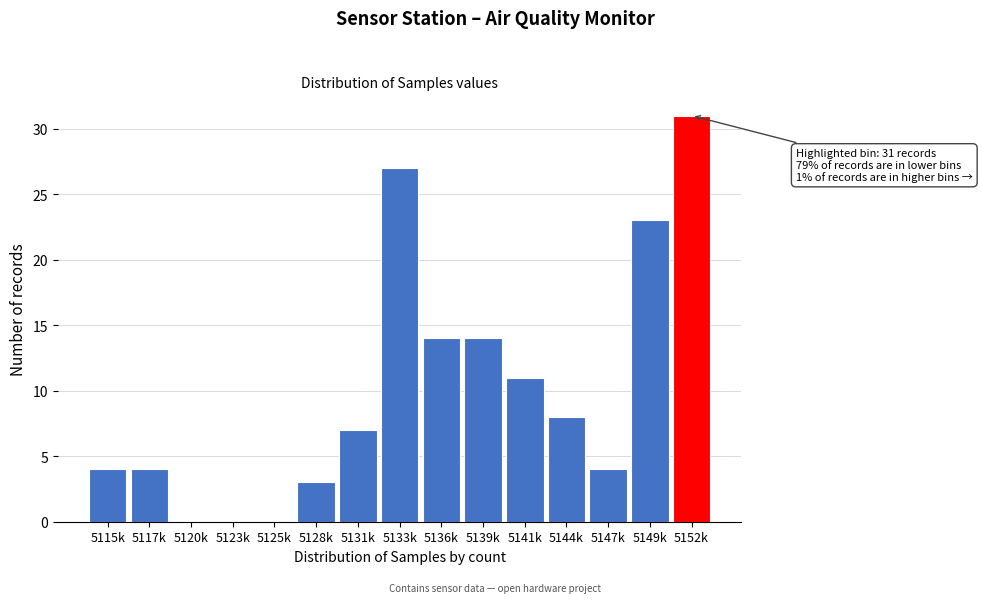

Reading left to right, transcribe all the data shown in this chart.

5115k=4	5117k=4	5120k=0	5123k=0	5125k=0	5128k=3	5131k=7	5133k=27	5136k=14	5139k=14	5141k=11	5144k=8	5147k=4	5149k=23	5152k=31